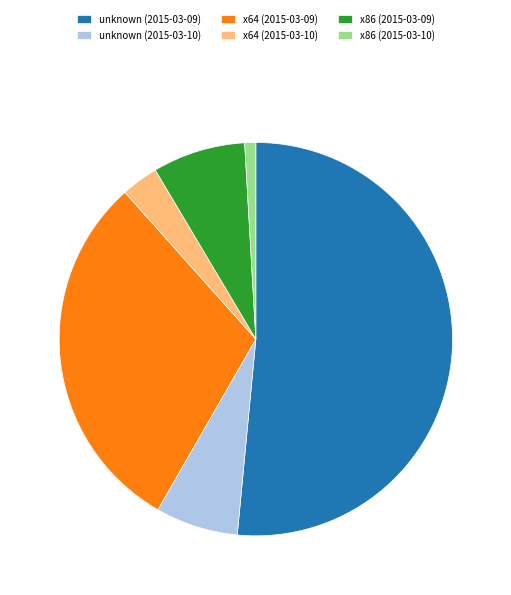

The x64 (2015-03-09) slice represents 30% of the pie. True or false?

True